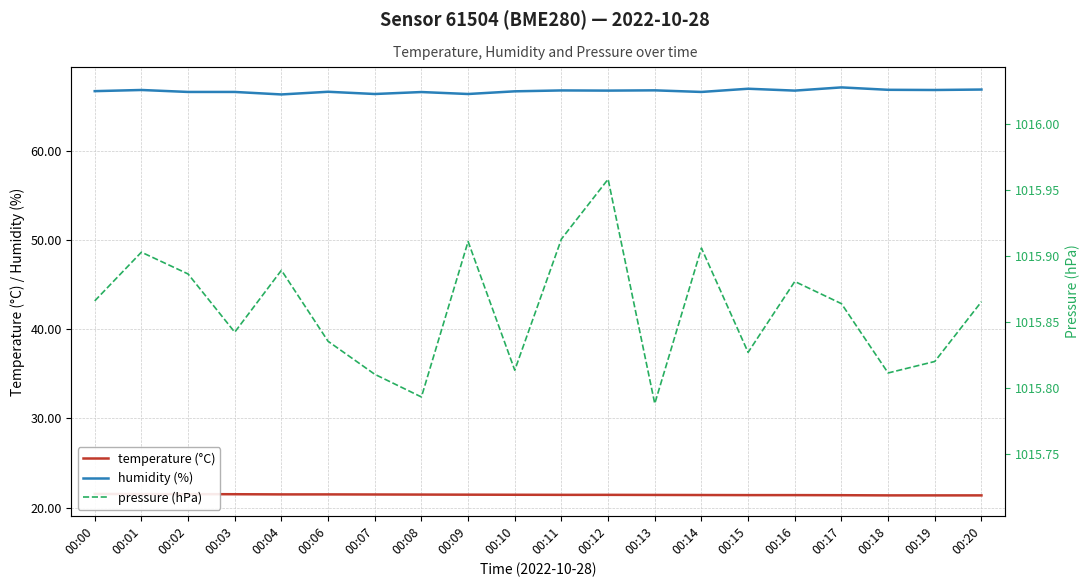

True or false: humidity (%) has a value of 101.6 at 00:03.

False